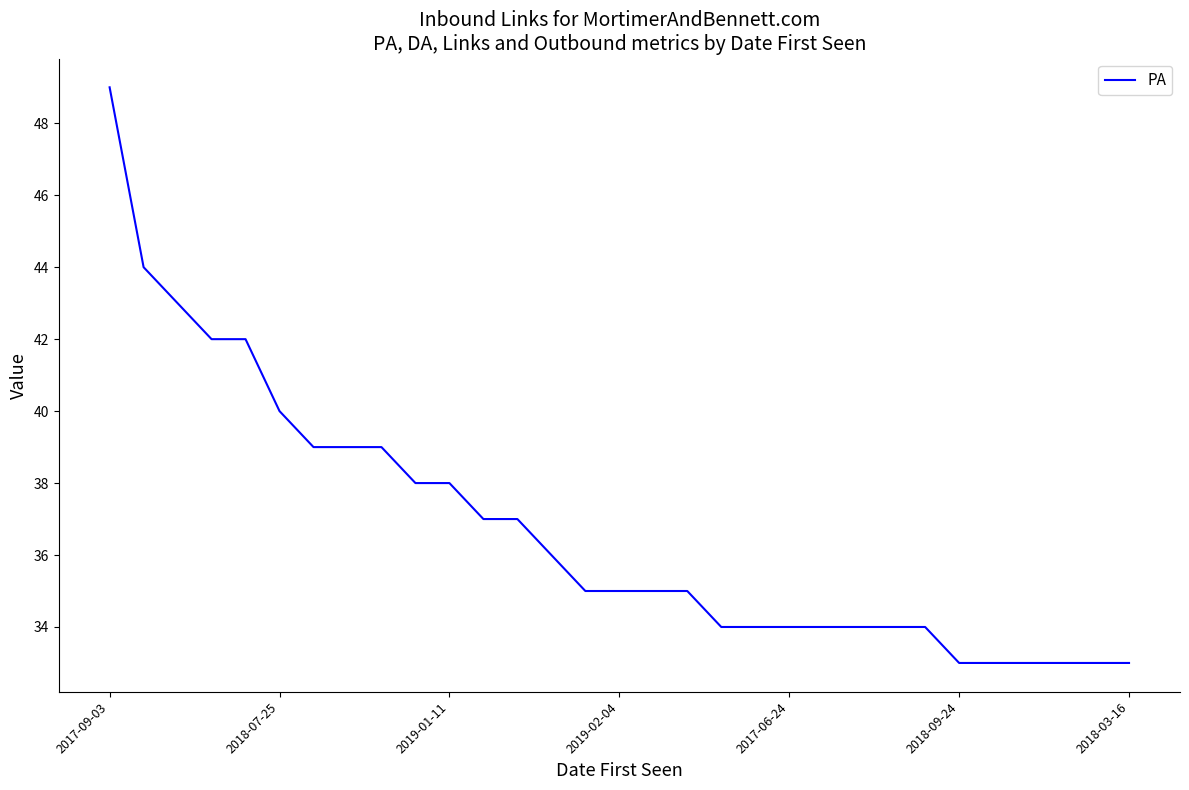

What is the minimum value shown in the chart?

33